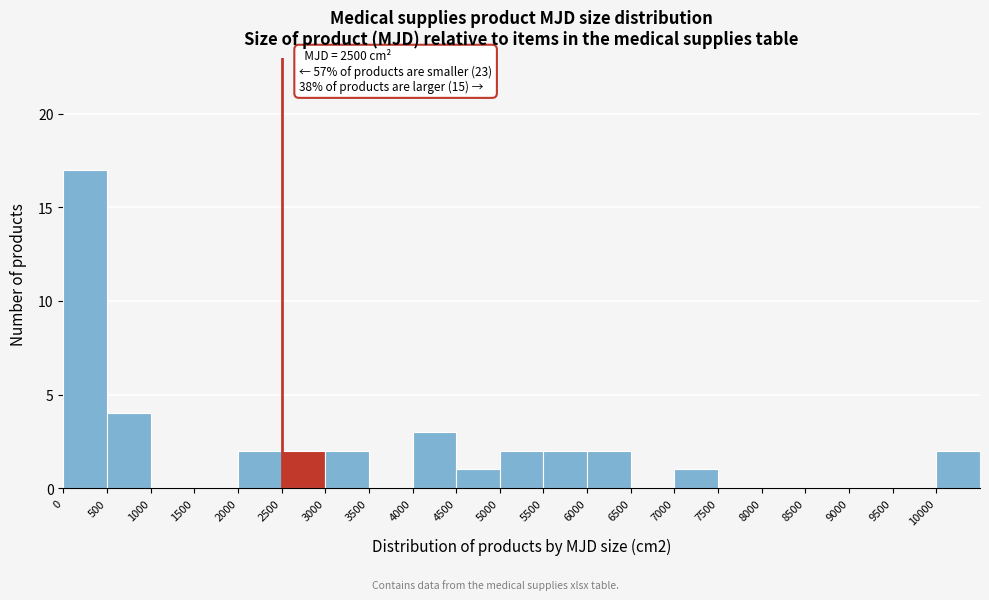

Which range on the x-axis has the tallest bar?

0 to 500